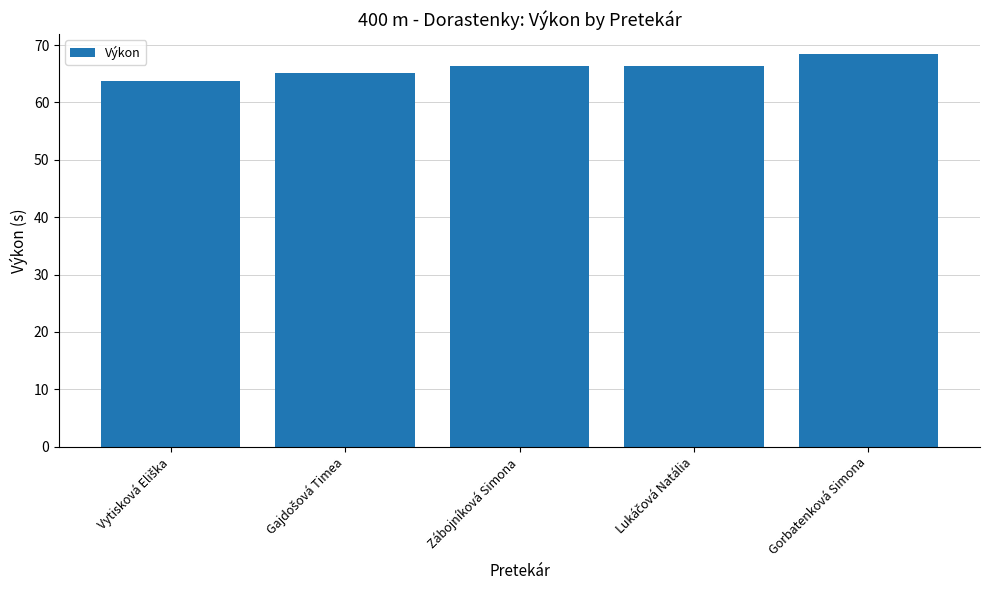

Which category has the highest value across all series?

Gorbatenková Simona